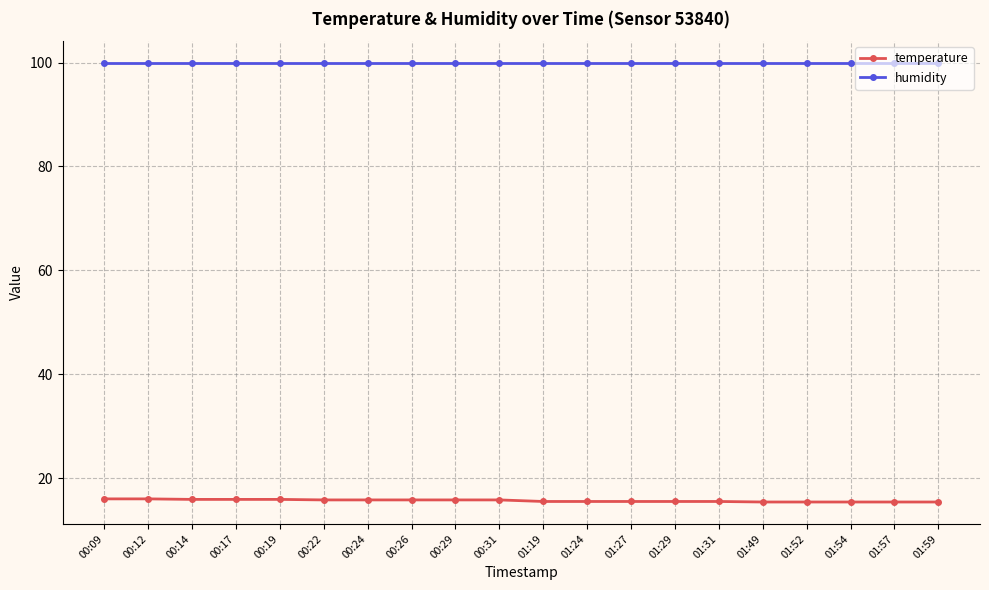

What value does the temperature series have at 00:26?

15.8